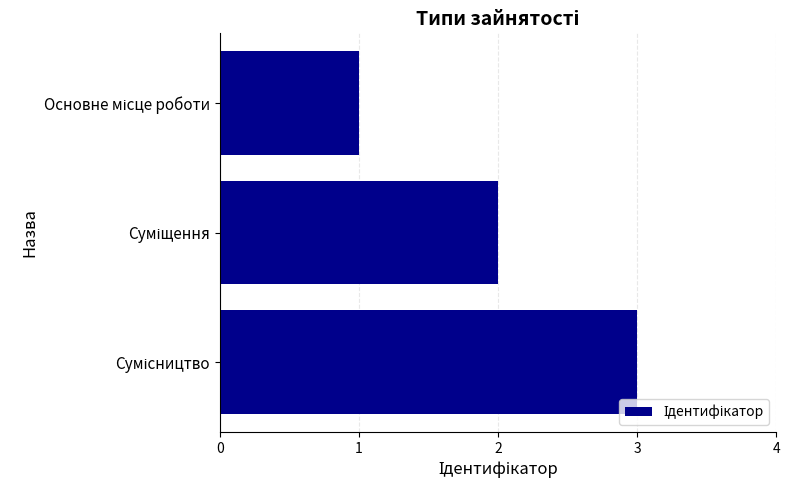

What is the difference between the second highest and minimum values?

1